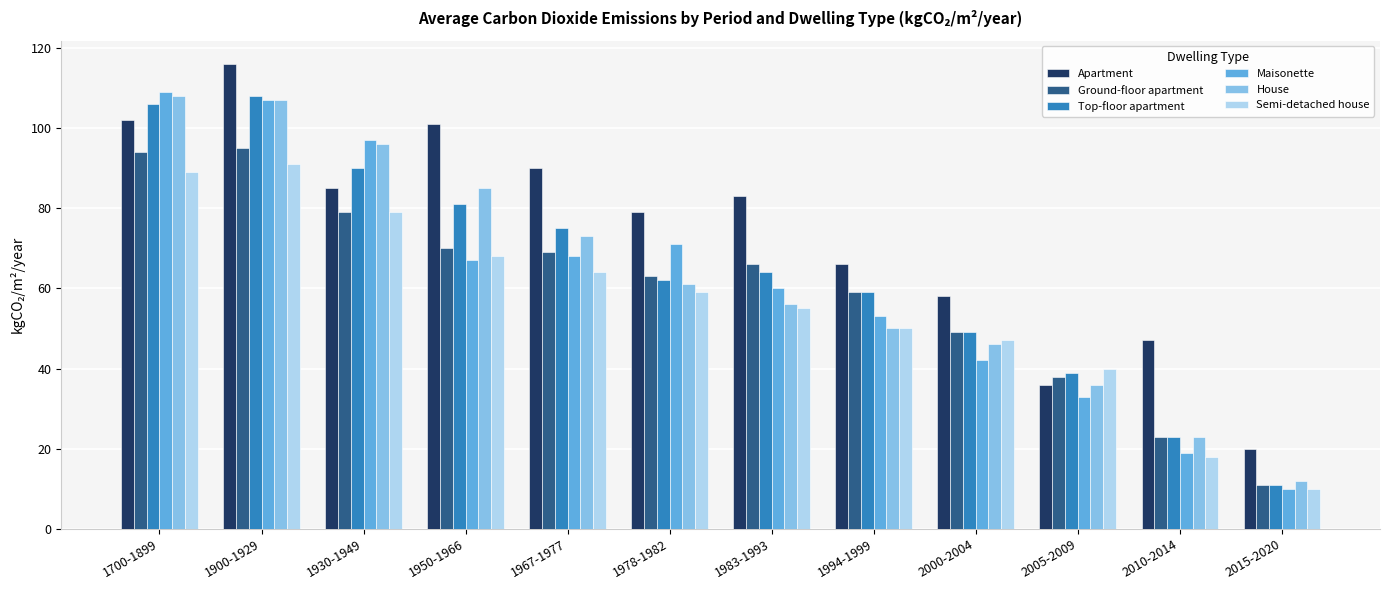

What is the spread (max minus min) of values at 1950-1966?

34